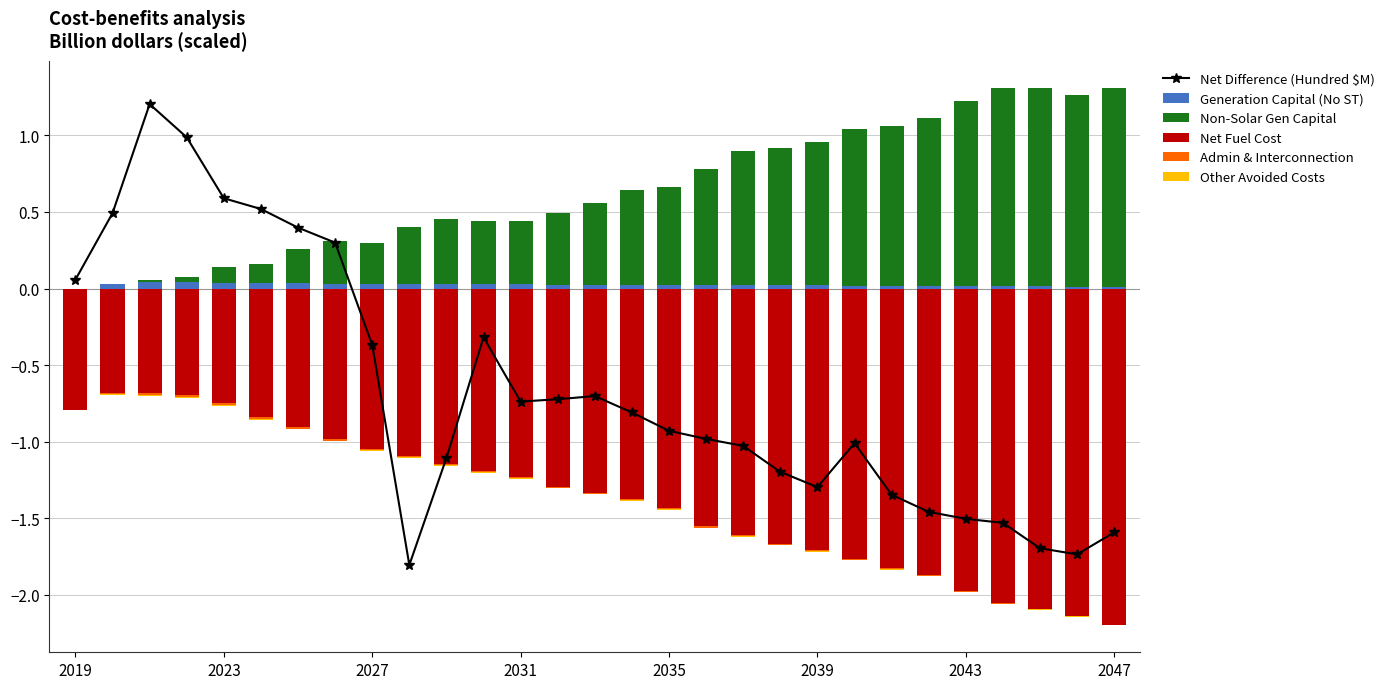

What is the minimum value shown in the chart?

-2.2